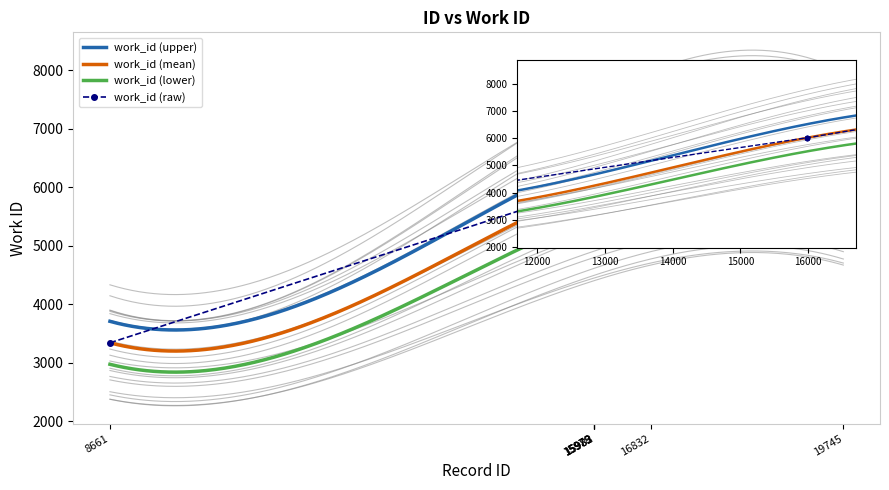

True or false: there are more than 1 points higher than both neighbors.

False